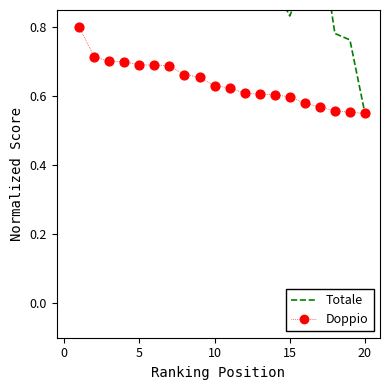

What are all the series names shown in the legend?

Totale, Doppio